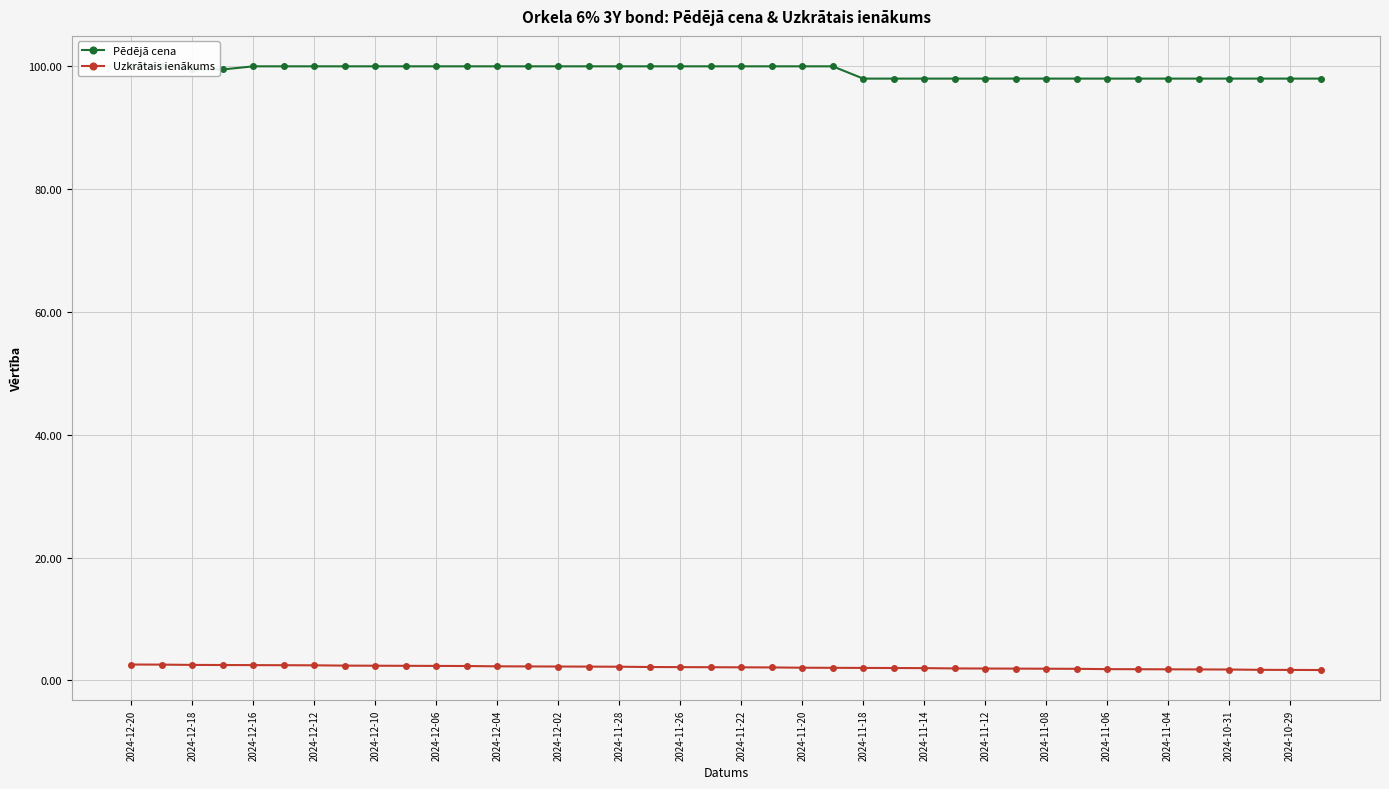

Rank the series by their average value, from lowest to highest.

Uzkrātais ienākums, Pēdējā cena